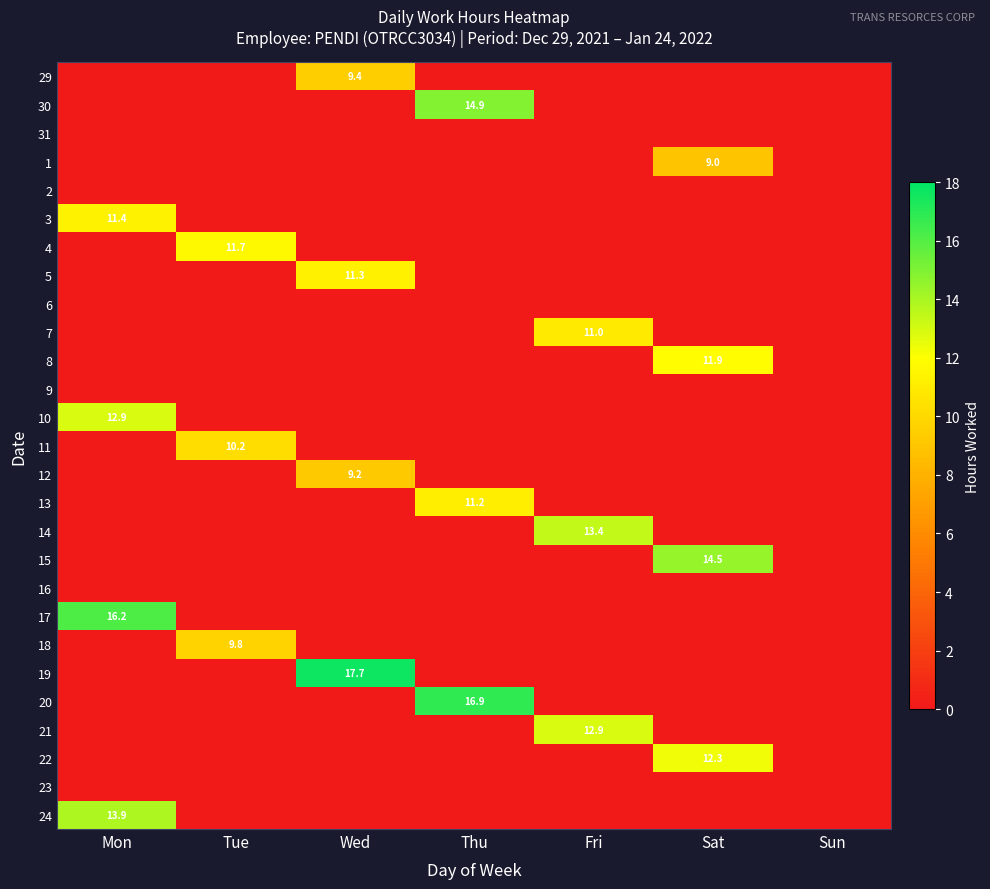

The 5 series shows 11.3 at Wed. True or false?

True